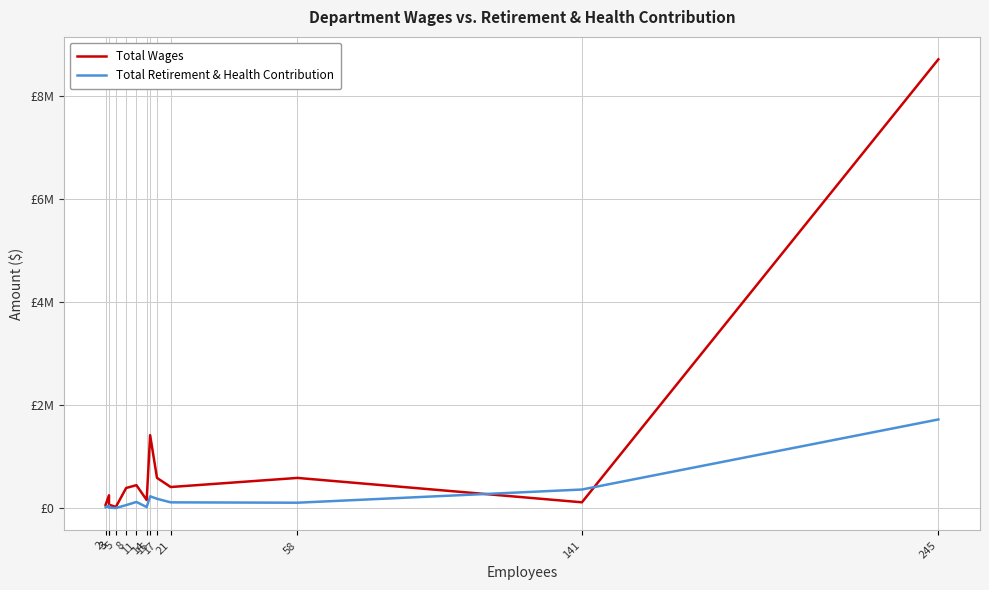

How many times do Total Retirement & Health Contribution and Total Wages cross each other?

2